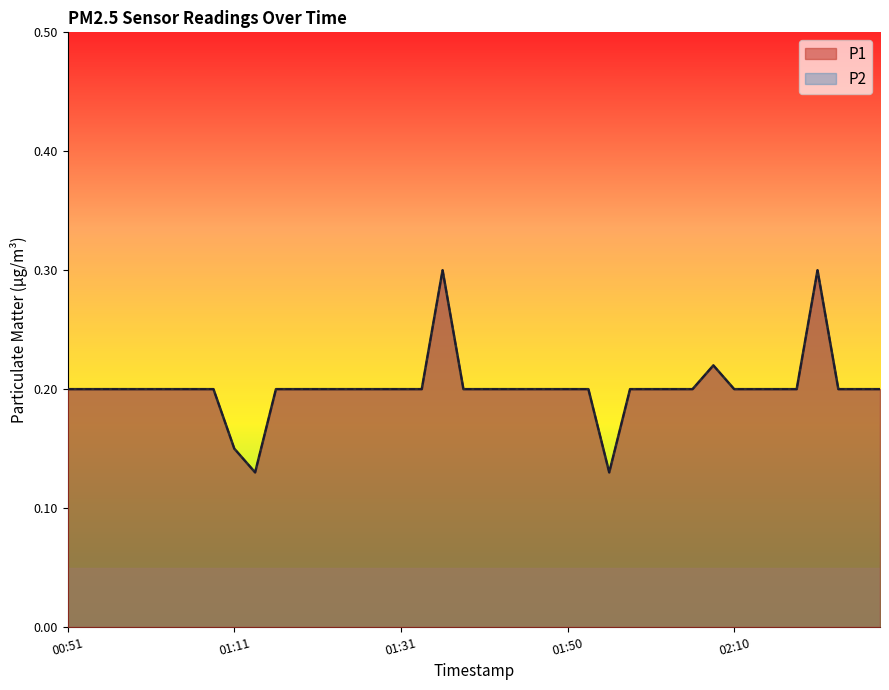

What position from the left is 2024-03-23T01:33?

18